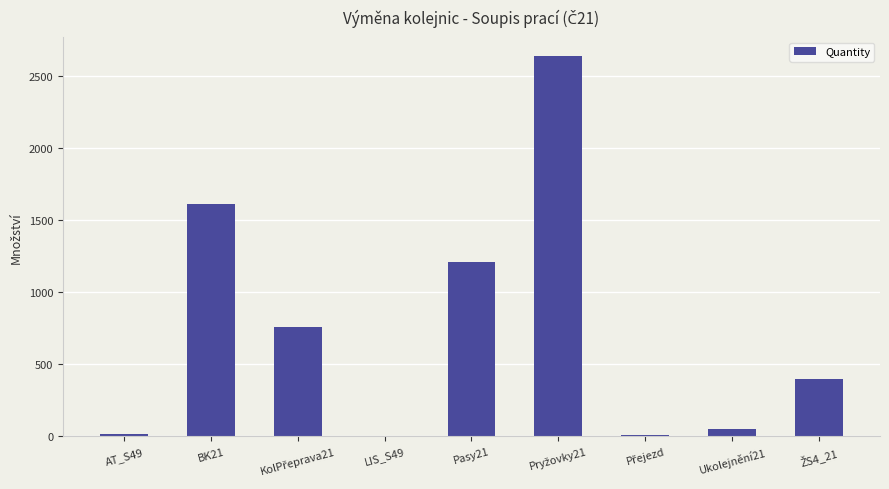

Are the bars horizontal?

No